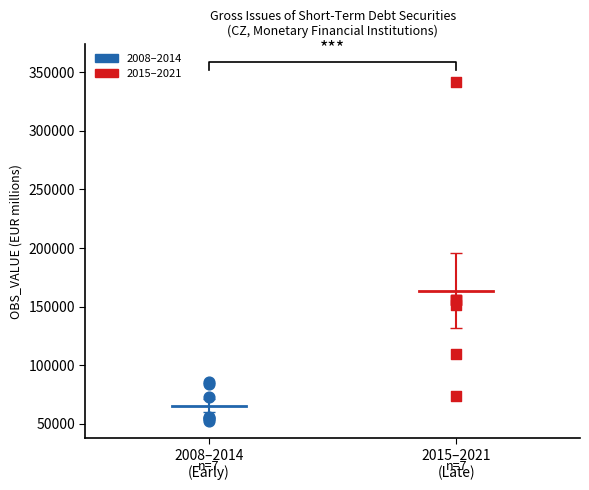

What are all the series names shown in the legend?

2008–2014, 2015–2021